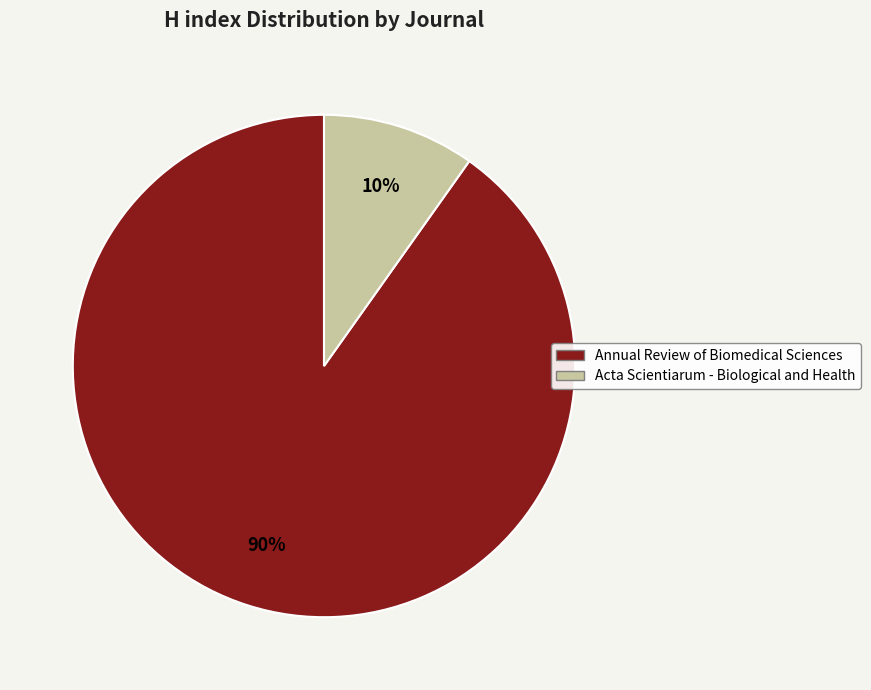

Which has a higher value, Annual Review of Biomedical Sciences or Acta Scientiarum - Biological and Health?

Annual Review of Biomedical Sciences